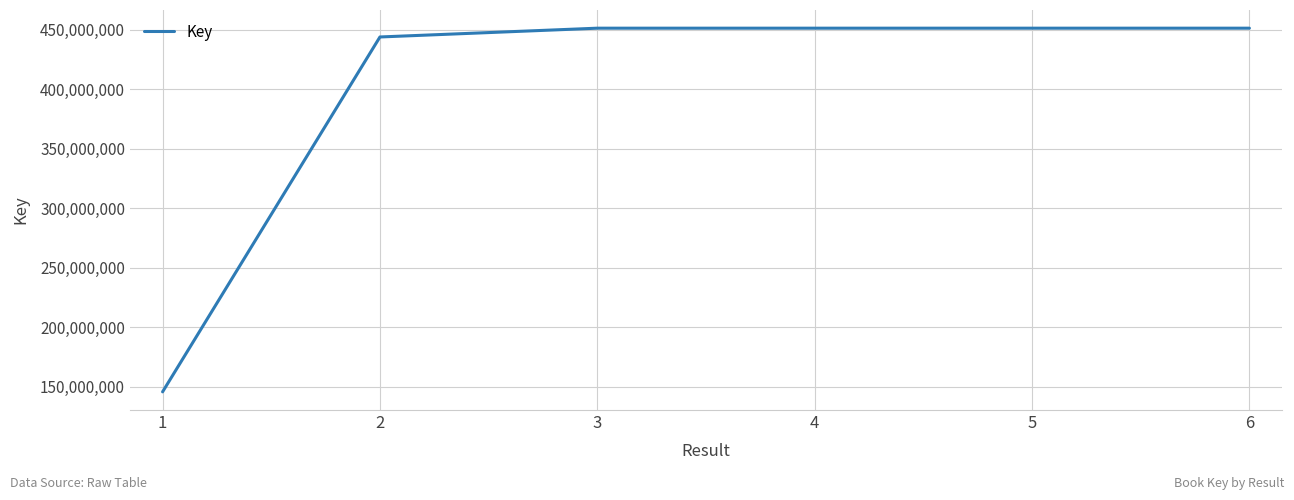

True or false: there are more than 0 points higher than both neighbors.

True